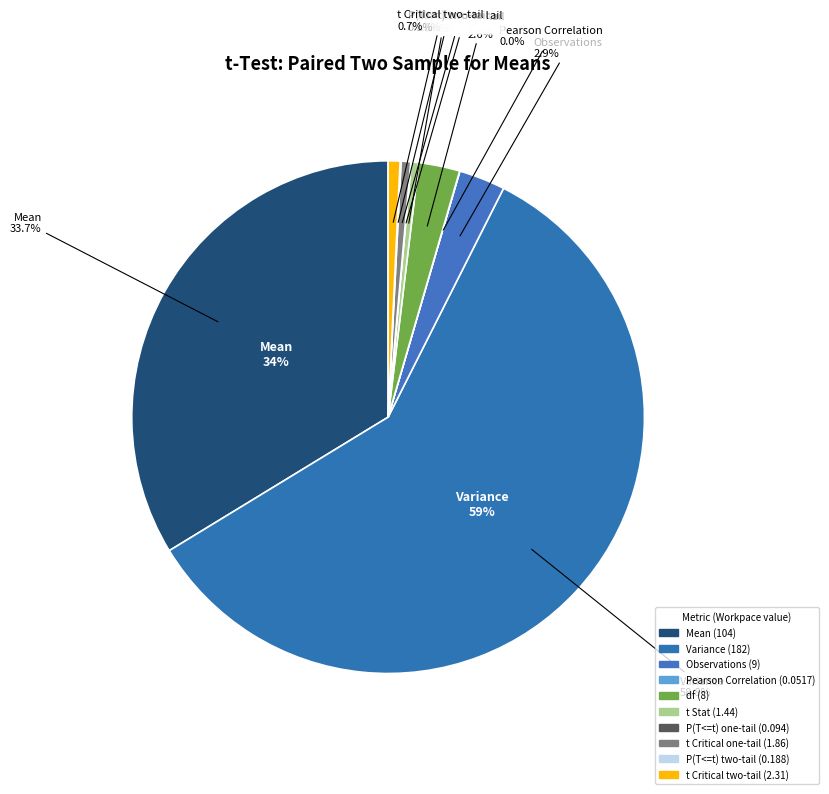

The t Critical one-tail slice represents 11% of the pie. True or false?

False